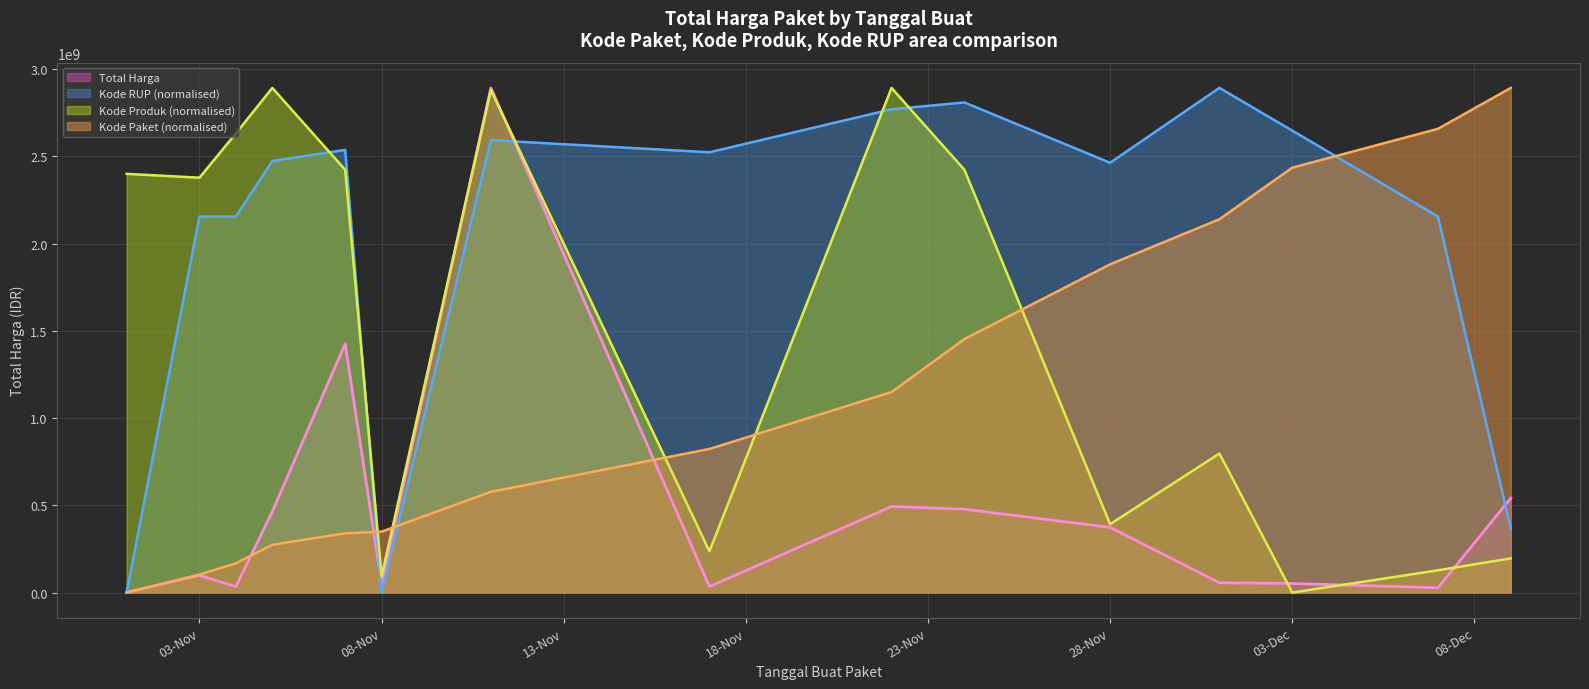

After their last crossing, which series has the higher values: Kode RUP or Total Harga?

Total Harga